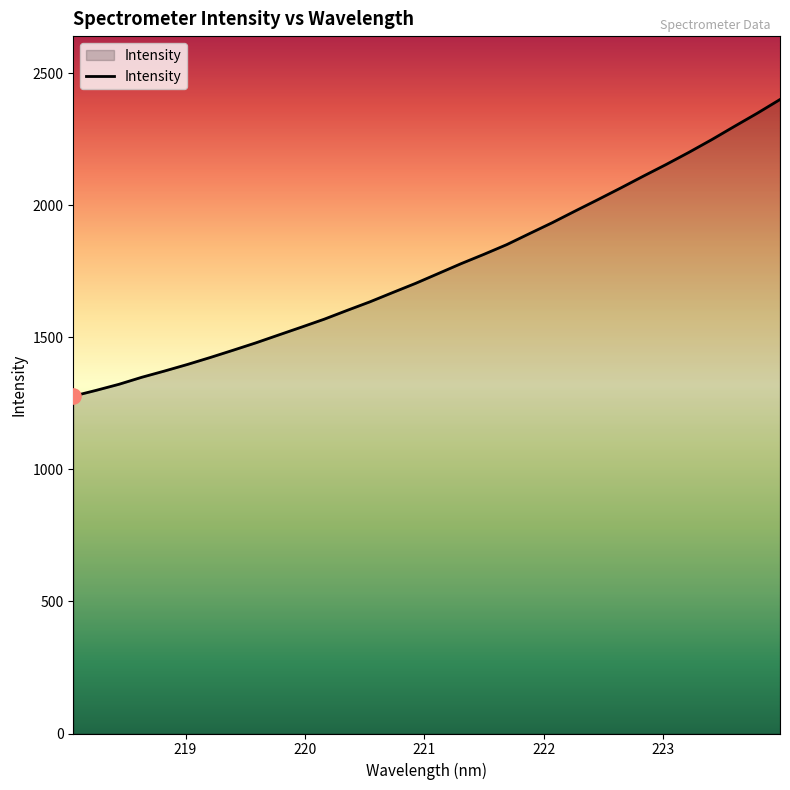

What is the greatest value displayed?

2400.3